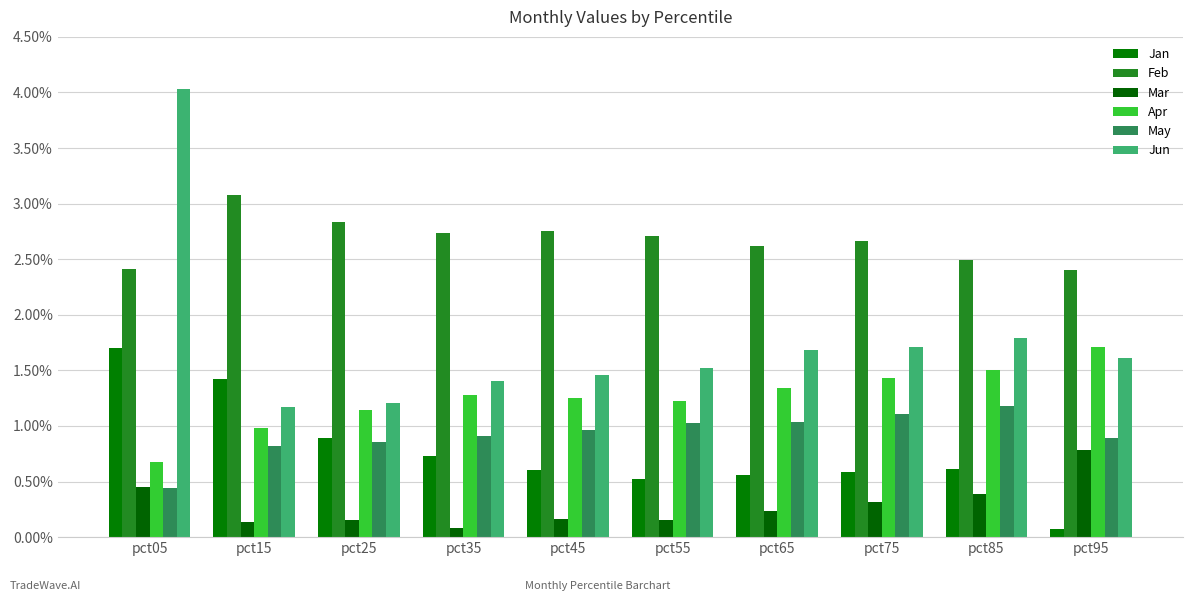

What is the spread (max minus min) of values at pct55?

2.6